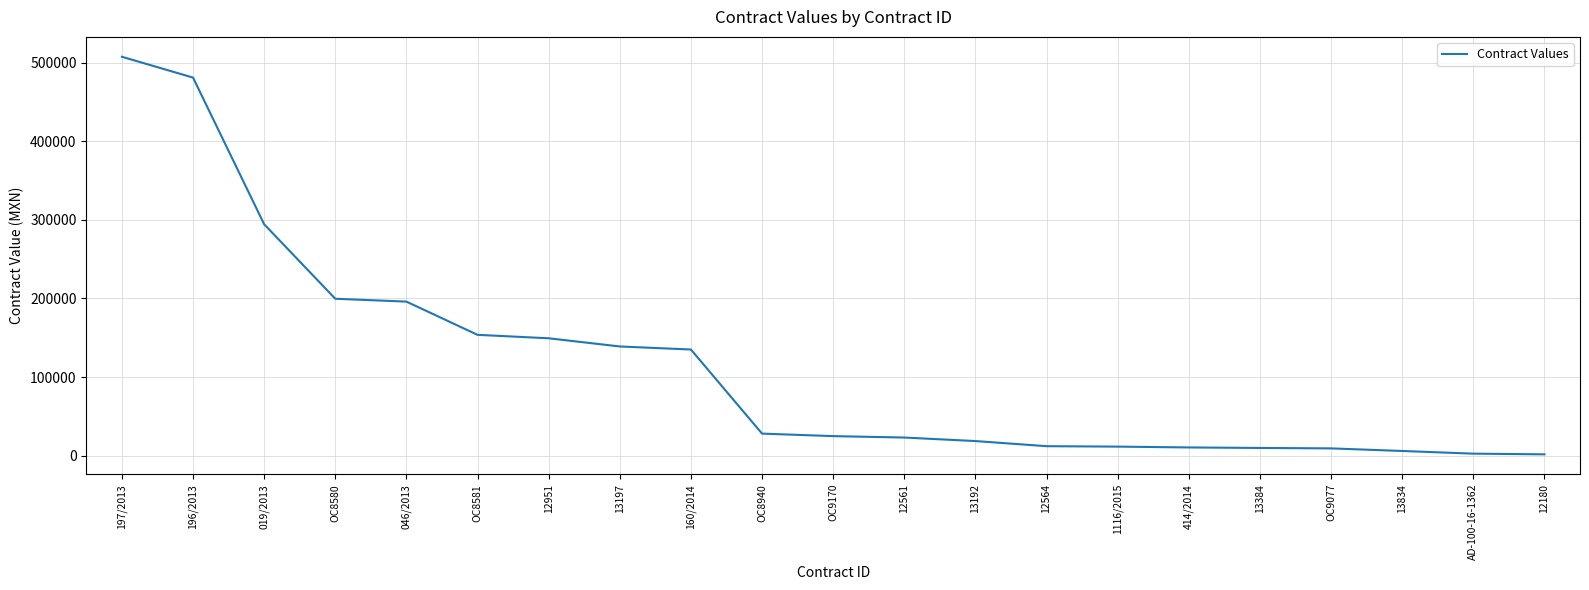

What is the smallest value displayed?

1620.0